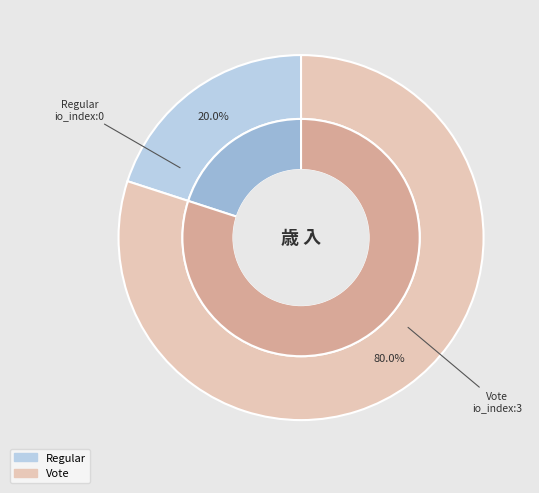

Does Regular account for over 50% of the chart?

No